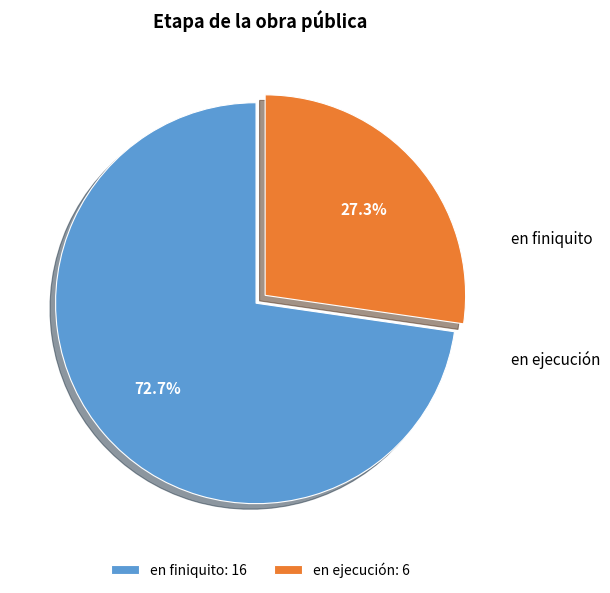

Rank the categories by value from highest to lowest.

en finiquito, en ejecución